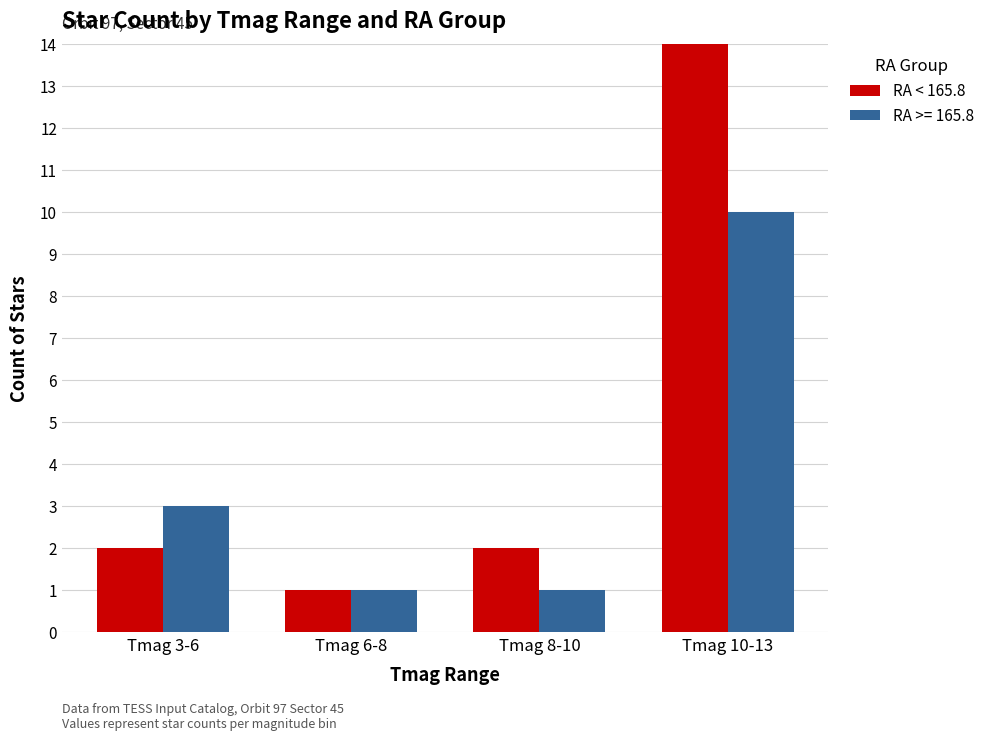

Reading left to right, what are all the values shown in this chart?

RA < 165.8: 2	1	2	14
RA >= 165.8: 3	1	1	10